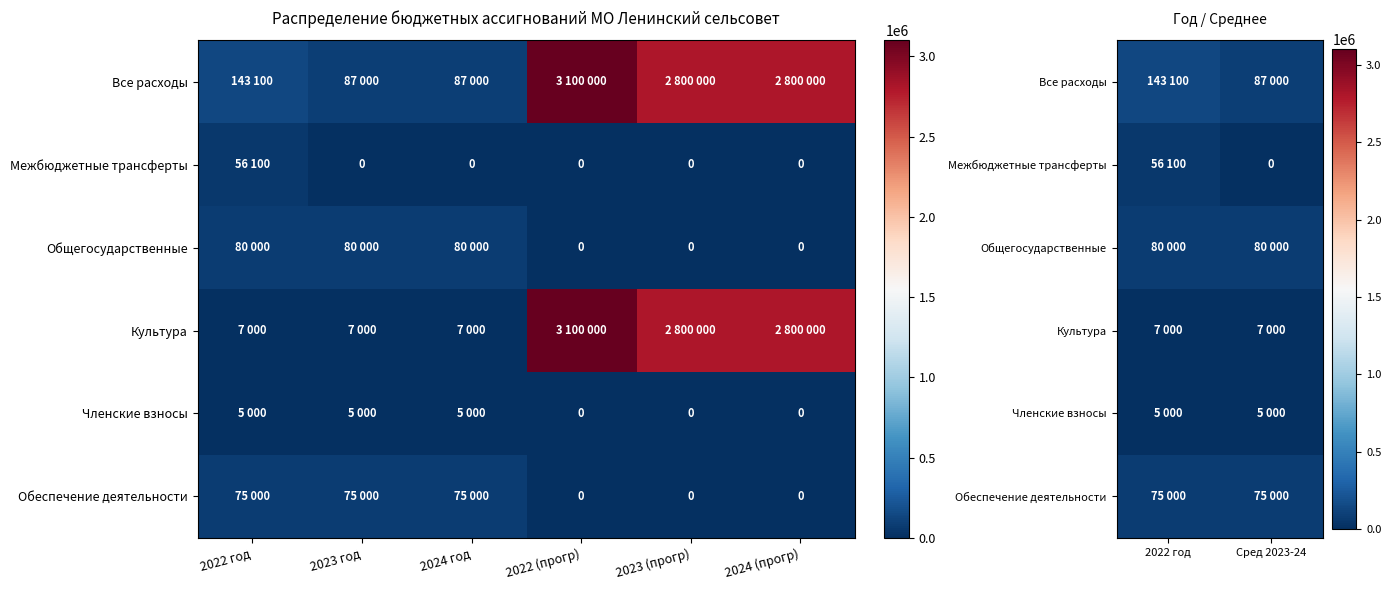

The Членские взносы series shows 5000 at 2022 год. True or false?

True